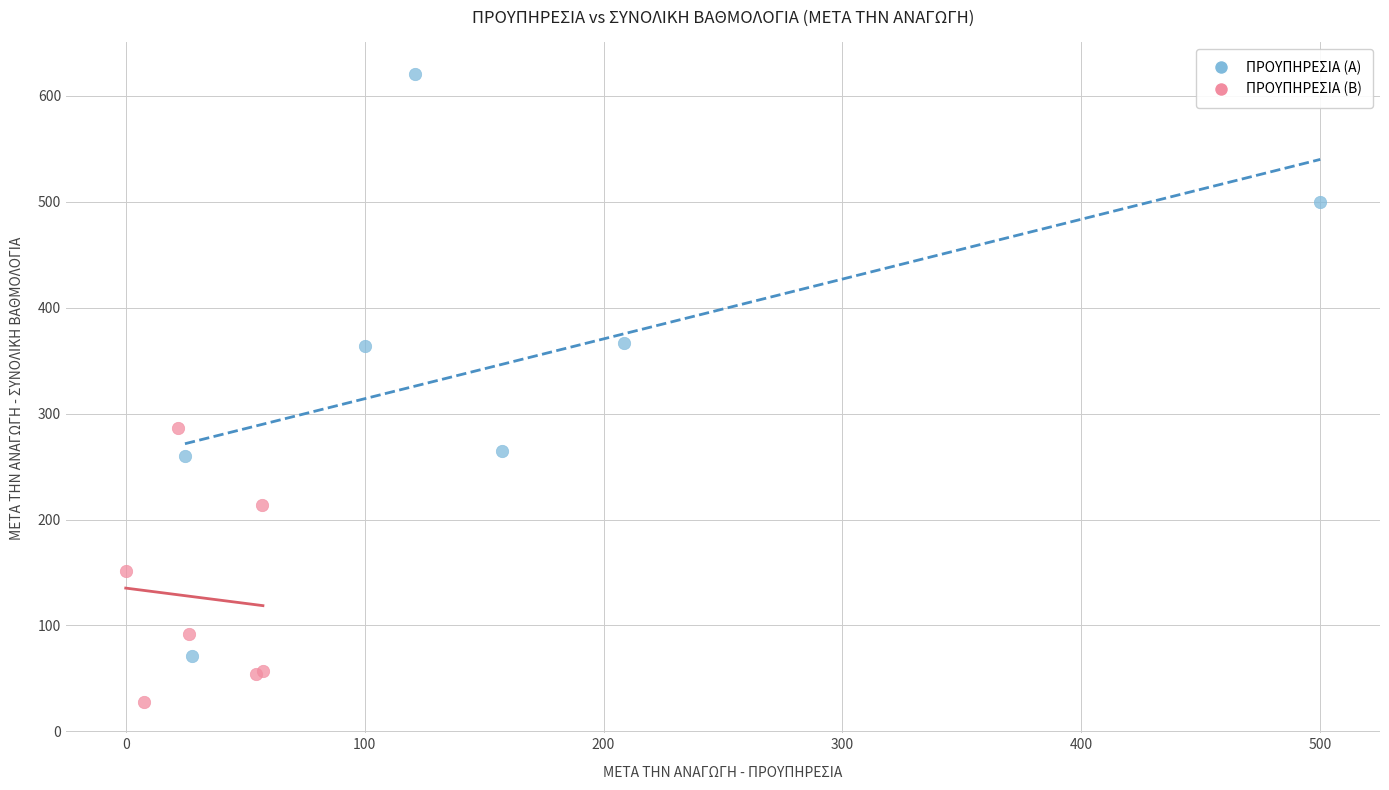

Which series reaches the minimum Y coordinate?

ΠΡΟΥΠΗΡΕΣΙΑ (Β)